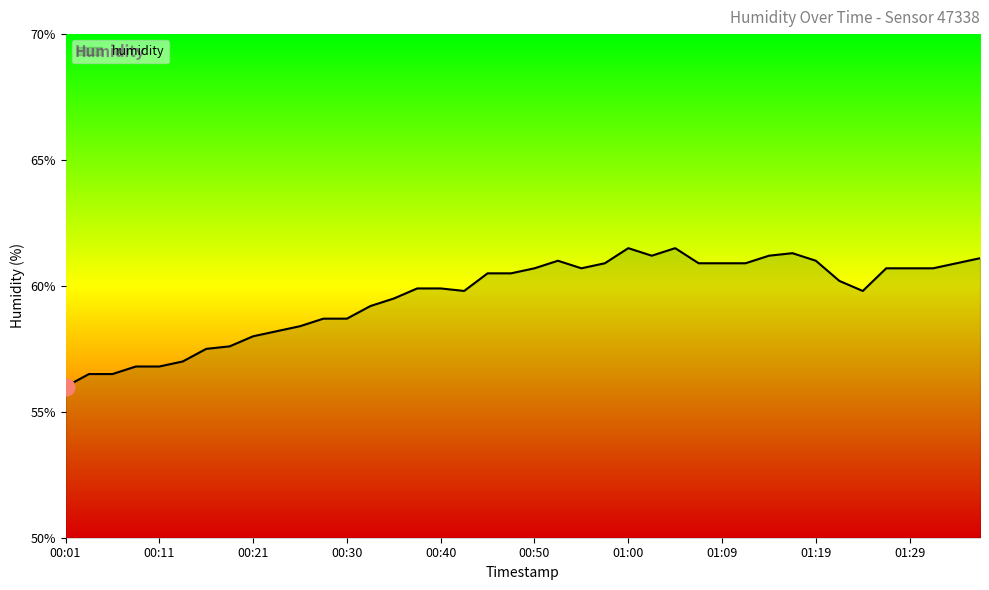

What is the average value?

59.6